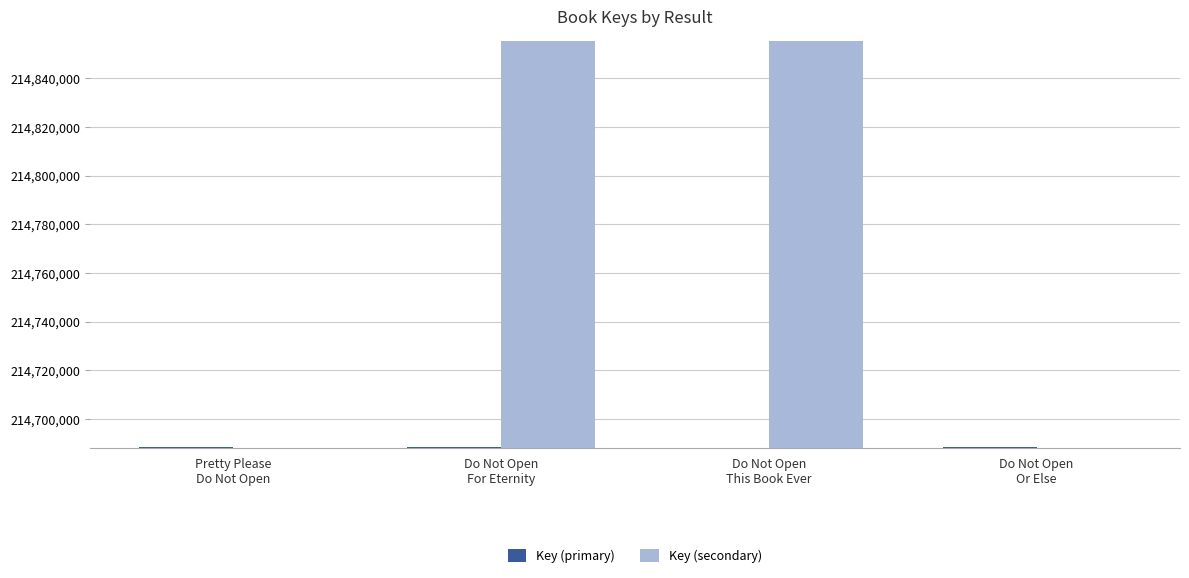

What is the label of the 3rd bar from the left?

Do Not Open
This Book Ever